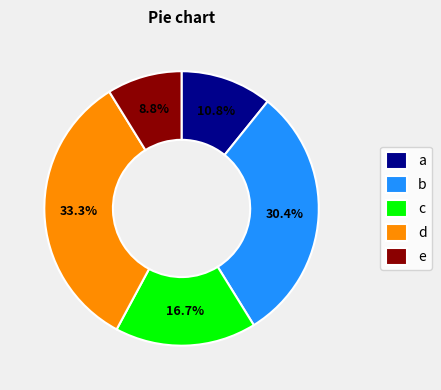

Which category has the biggest portion of the pie?

d